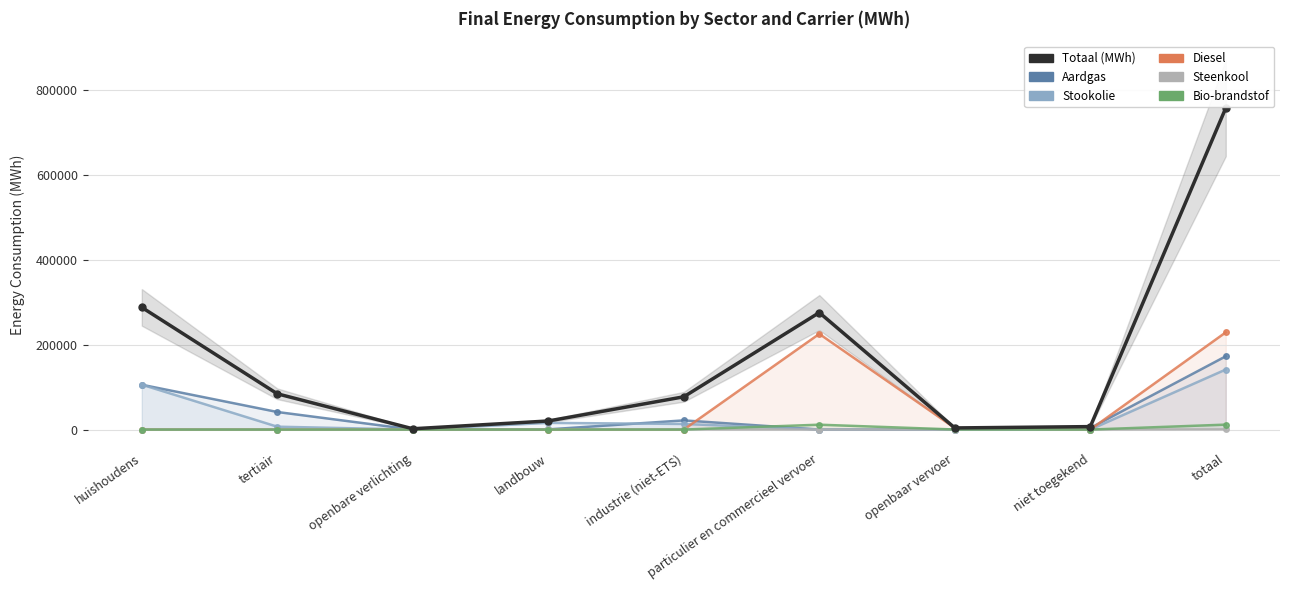

True or false: Diesel and Totaal (MWh) intersect in this chart.

False